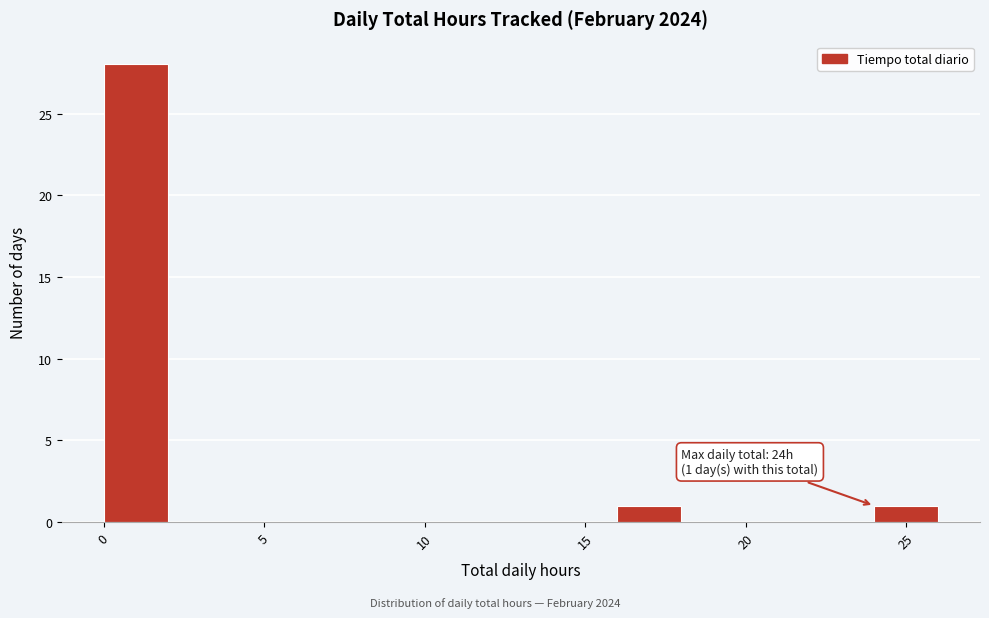

Which range on the x-axis has the tallest bar?

0 to 2